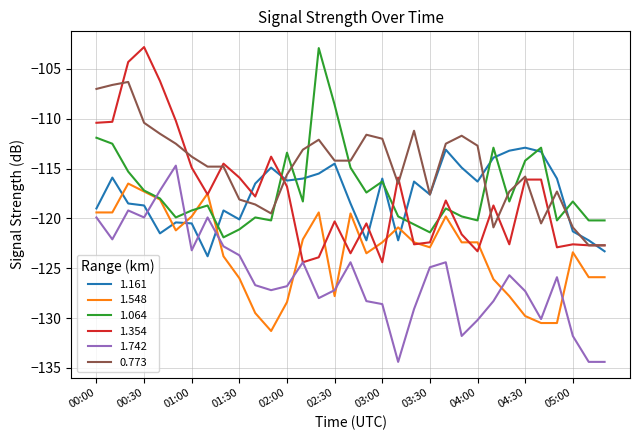

True or false: 1.161 and 1.064 cross at least once.

True